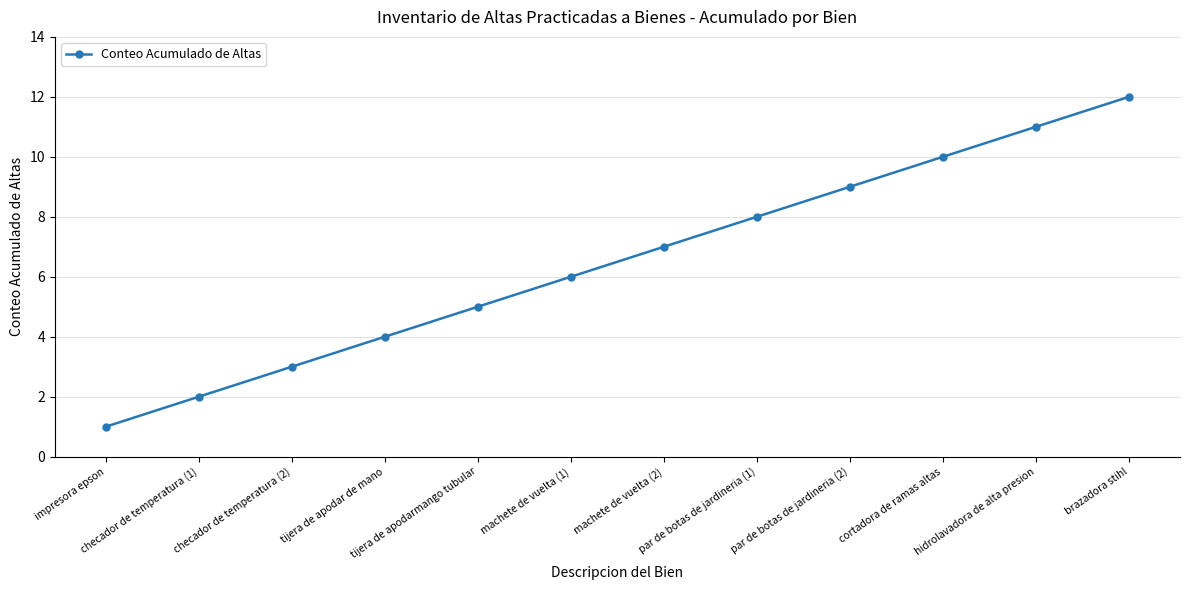

Rank the categories by value from lowest to highest.

impresora epson, checador de temperatura (1), checador de temperatura (2), tijera de apodar de mano, tijera de apodarmango tubular, machete de vuelta (1), machete de vuelta (2), par de botas de jardineria (1), par de botas de jardineria (2), cortadora de ramas altas, hidrolavadora de alta presion, brazadora stihl